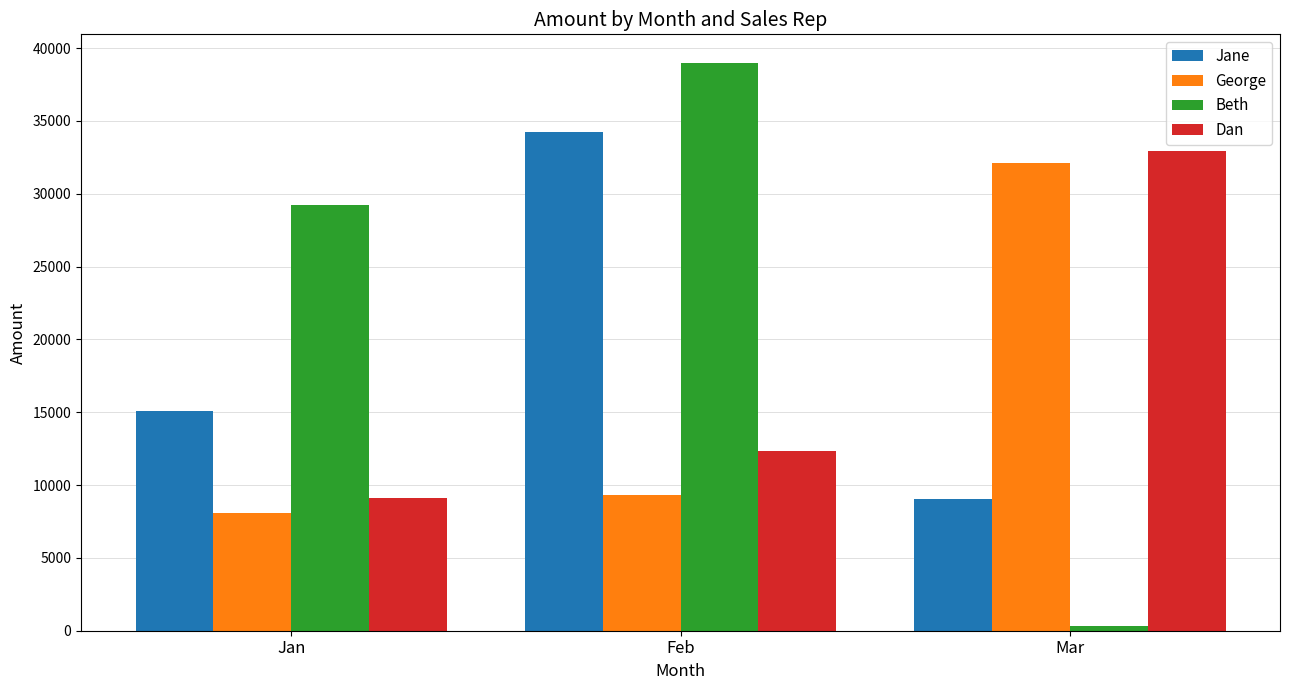

Is the value of George at Mar greater than the value of Beth at Jan?

Yes